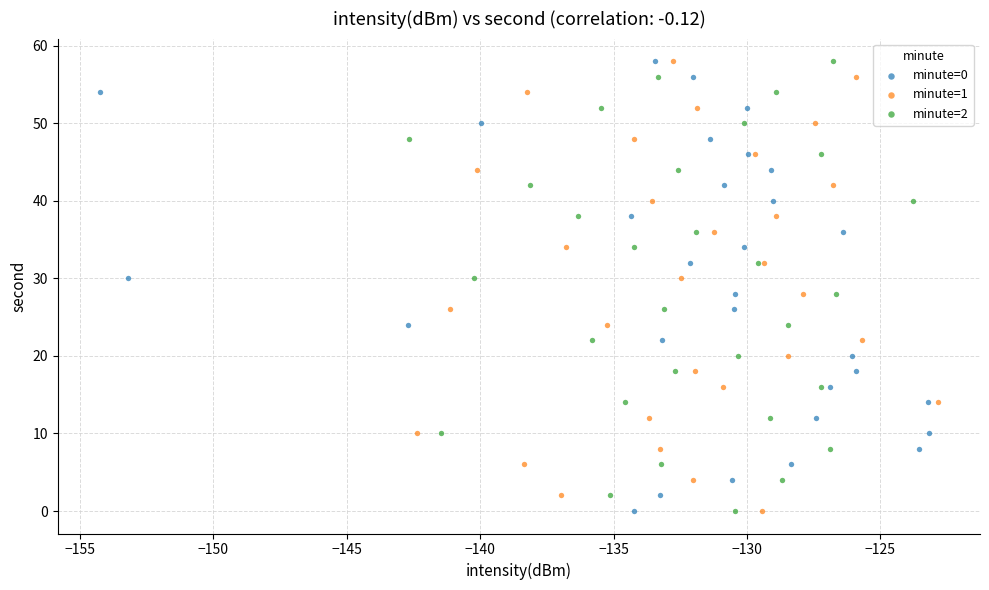

What are all the series names shown in the legend?

minute=0, minute=1, minute=2